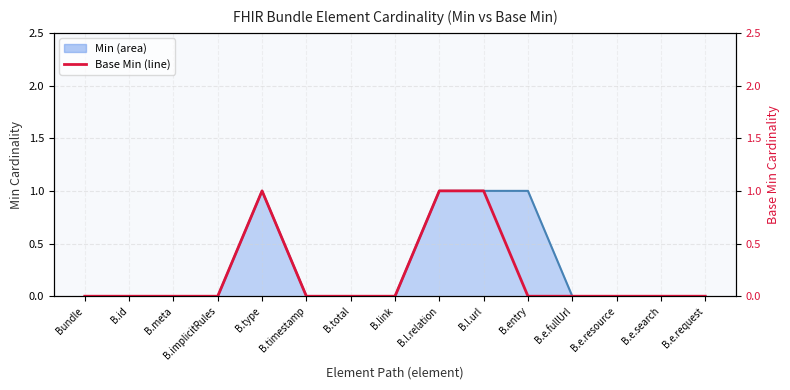

Which category has the highest value across all series?

B.type